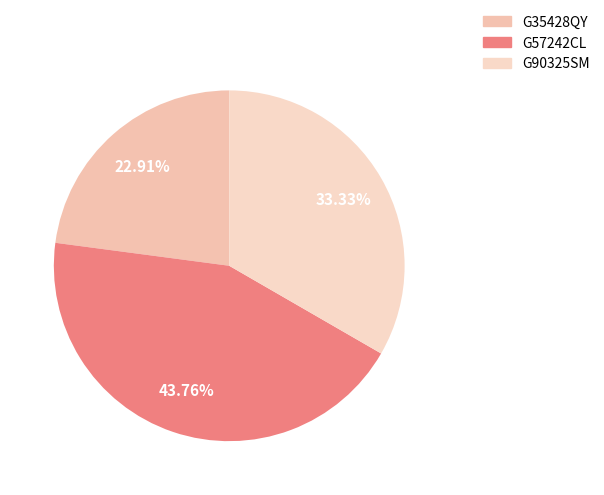

Is there a majority slice in this chart?

No